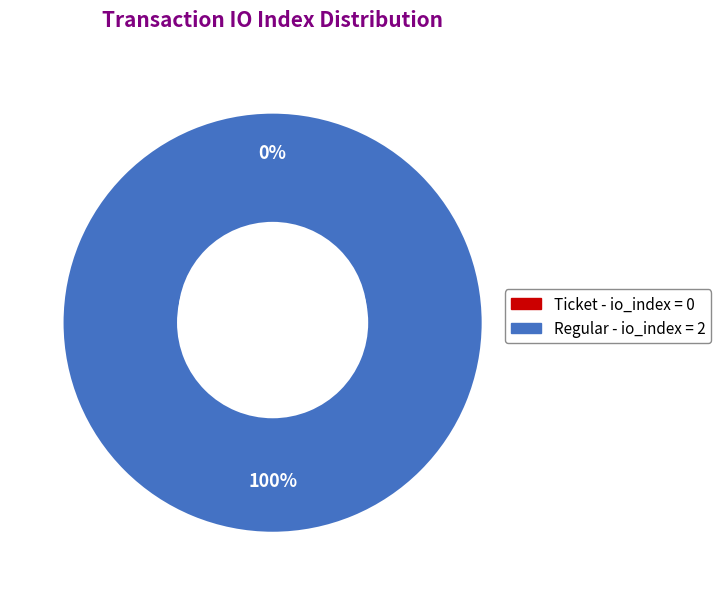

Is Ticket (tx_index=0) the majority of the pie?

No